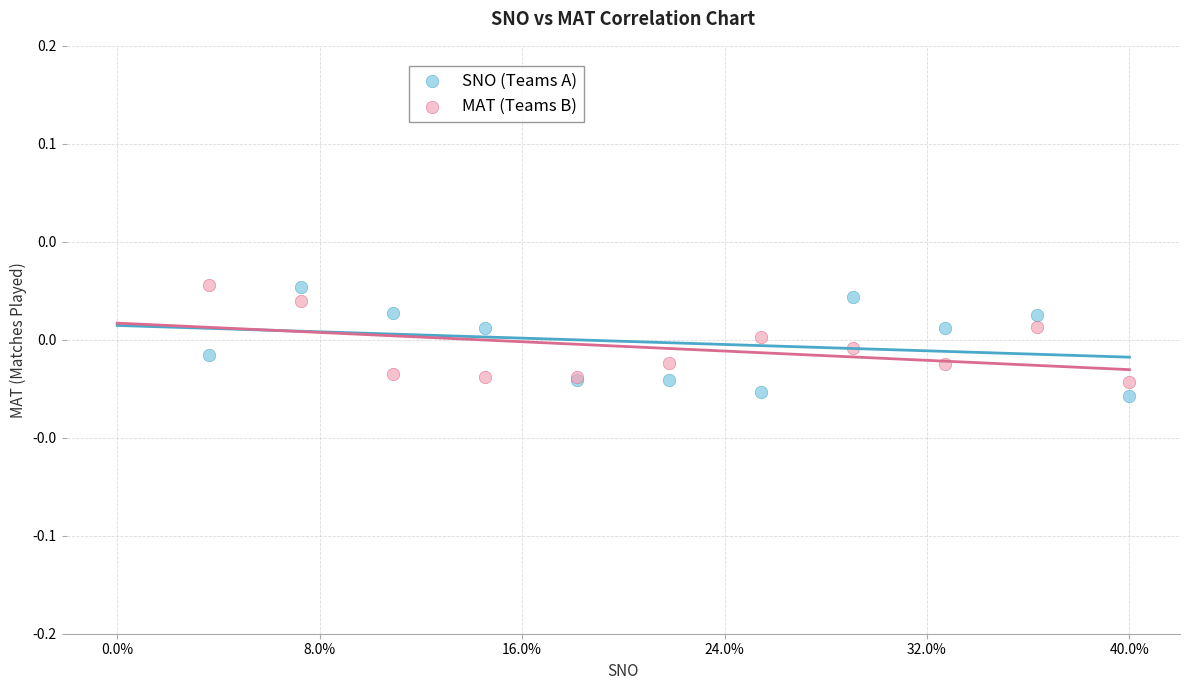

What are all the series names shown in the legend?

SNO (Teams A), MAT (Teams B)